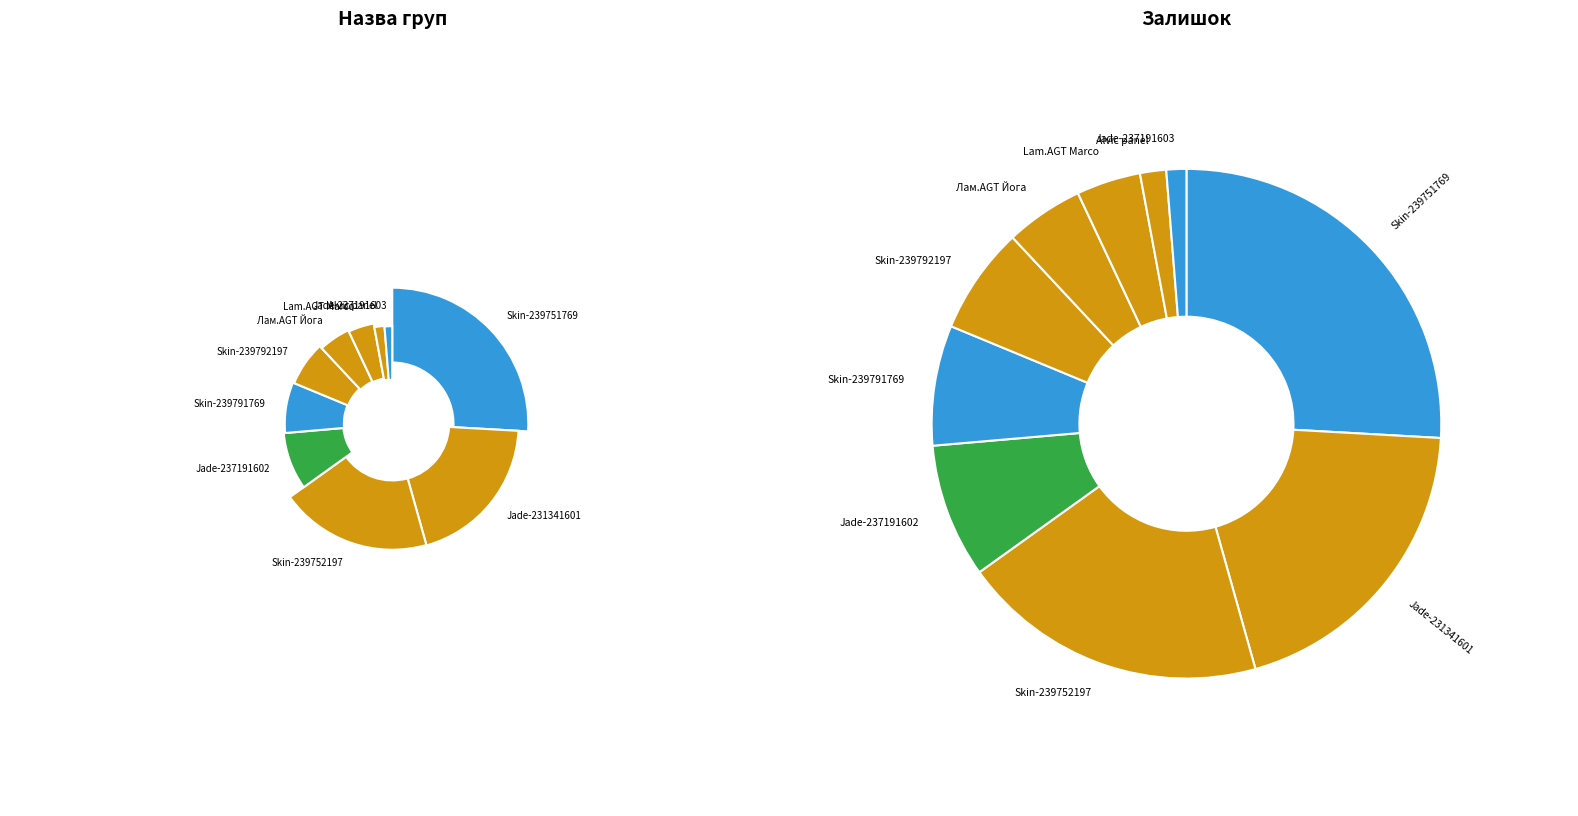

Rank the categories by value from highest to lowest.

Skin Tessuto edge (239751769), Edge of Alvic Jade (231341601), Skin Tessuto edge (239752197), Edge of Alvic Jade (237191602), Skin Tessuto edge (239791769), Skin Tessuto edge (239792197), Ламінат AGT Йога Преміум, Laminate AGT Marco Polo Premium, Alvic panel 18 mm. Jade, Edge of Alvic Jade (237191603)